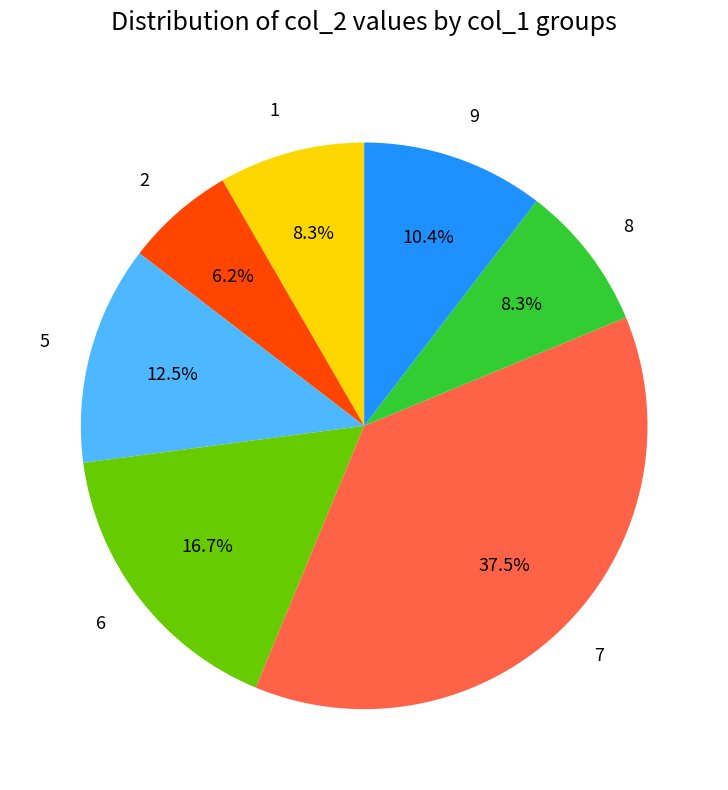

What portion of the pie excludes 8?

91.7%